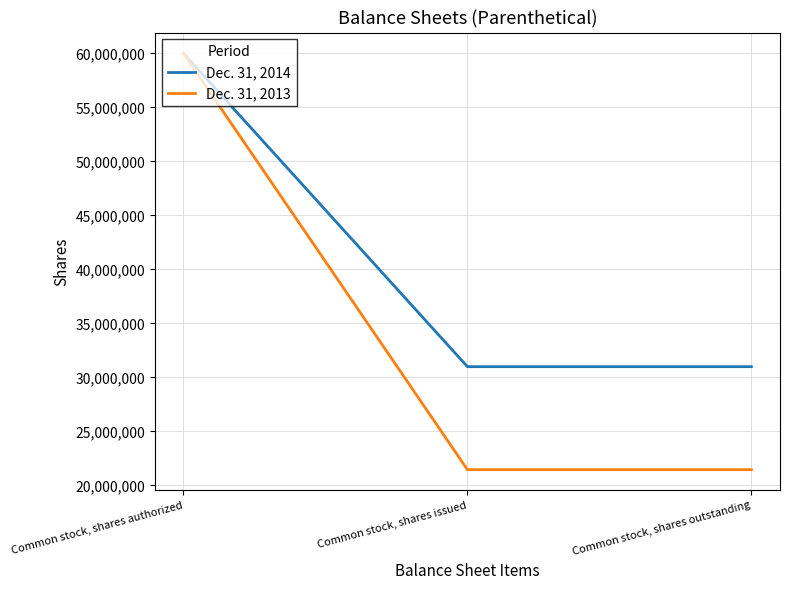

What are all the series names shown in the legend?

Dec. 31, 2014, Dec. 31, 2013